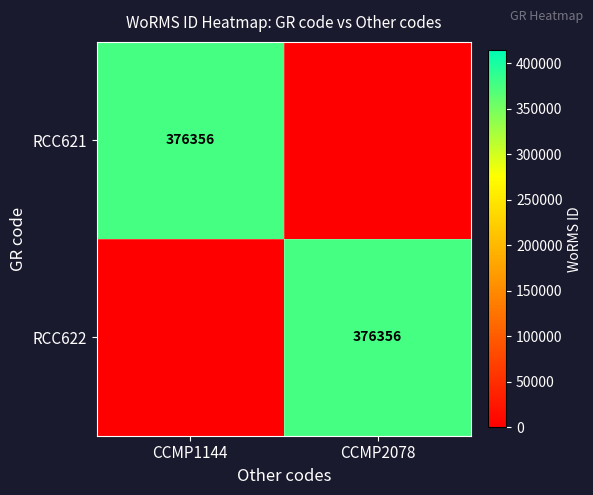

The RCC622 series shows 376356 at CCMP2078. True or false?

True